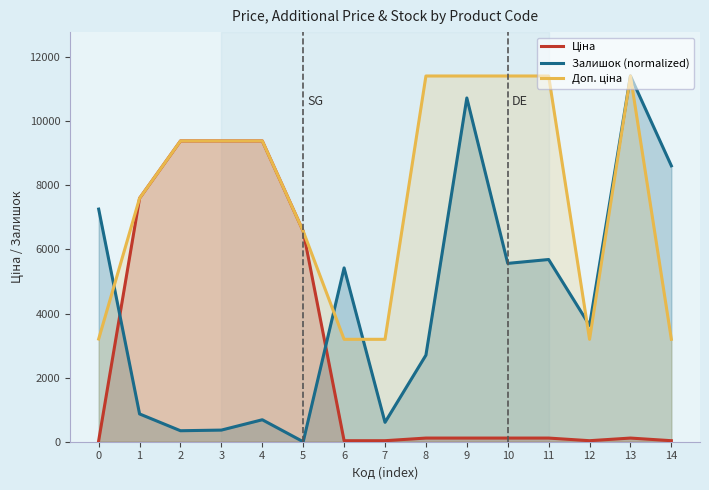

True or false: Ціна and Доп. ціна intersect in this chart.

False